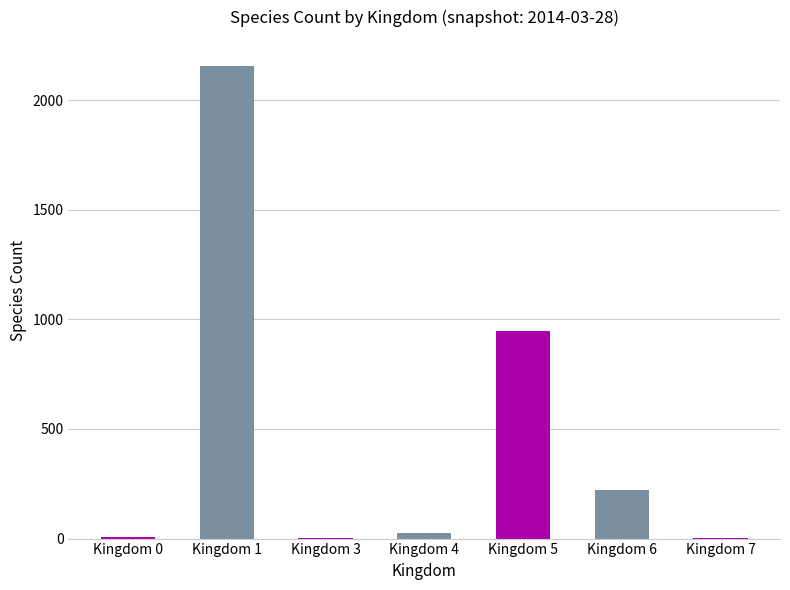

Where is the data nearest to the value 1078?

Kingdom 5